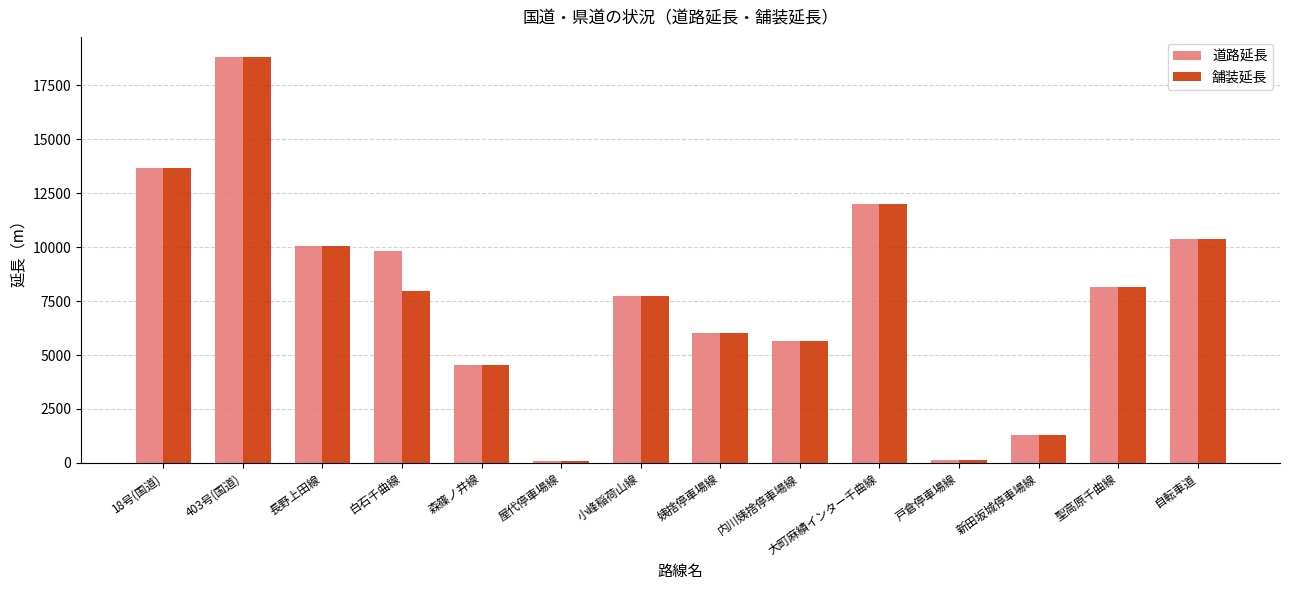

What is the average value of the 道路延長 series?

7741.1